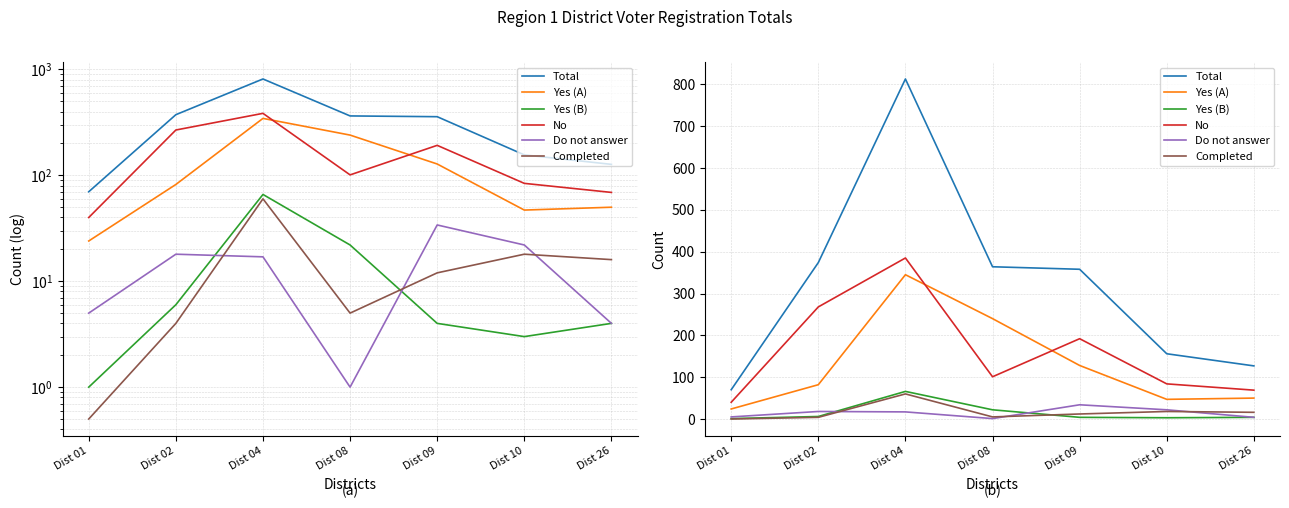

Where does the Yes (B) series first go above 4?

Dist 02